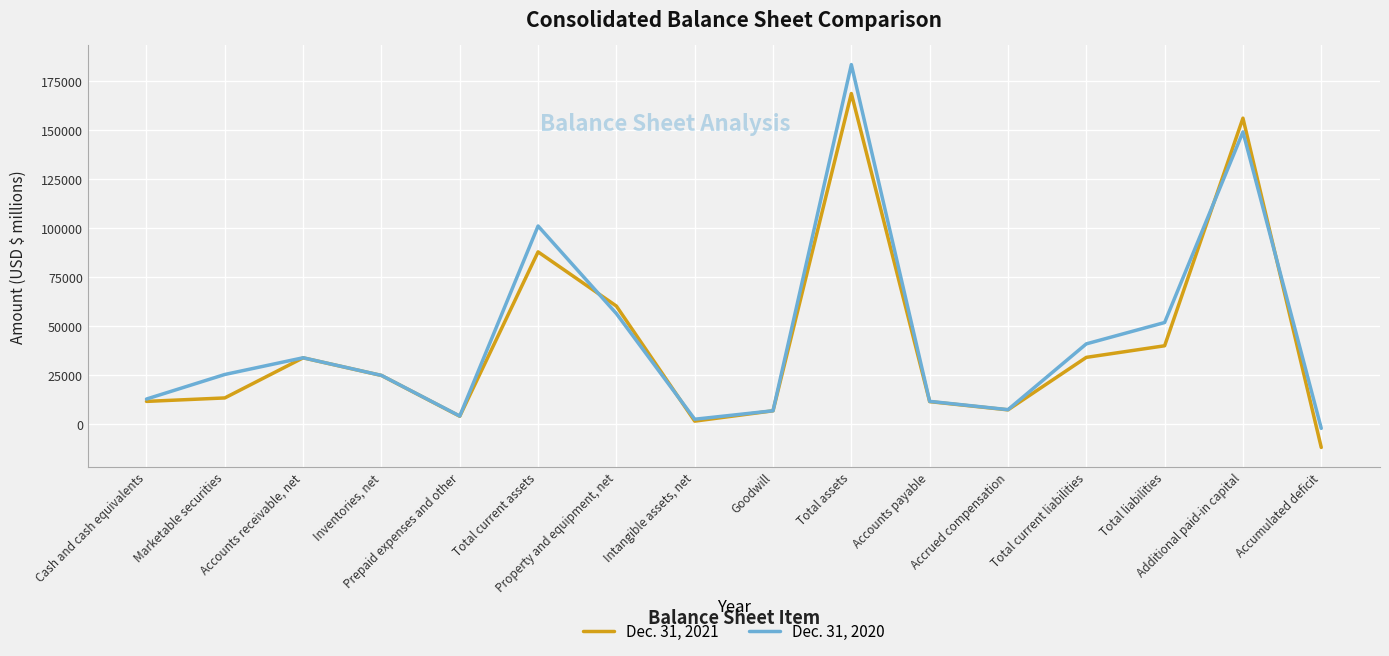

What is the minimum value for Dec. 31, 2021?

-12165